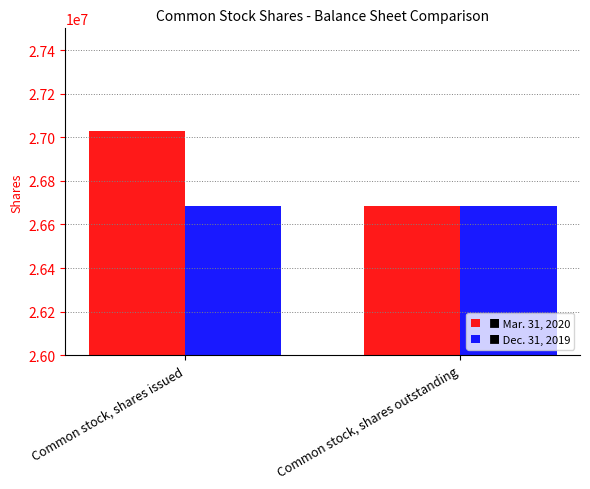

Reading left to right, transcribe all the data shown in this chart.

Mar. 31, 2020: 27026975	26682720
Dec. 31, 2019: 26682720	26682720